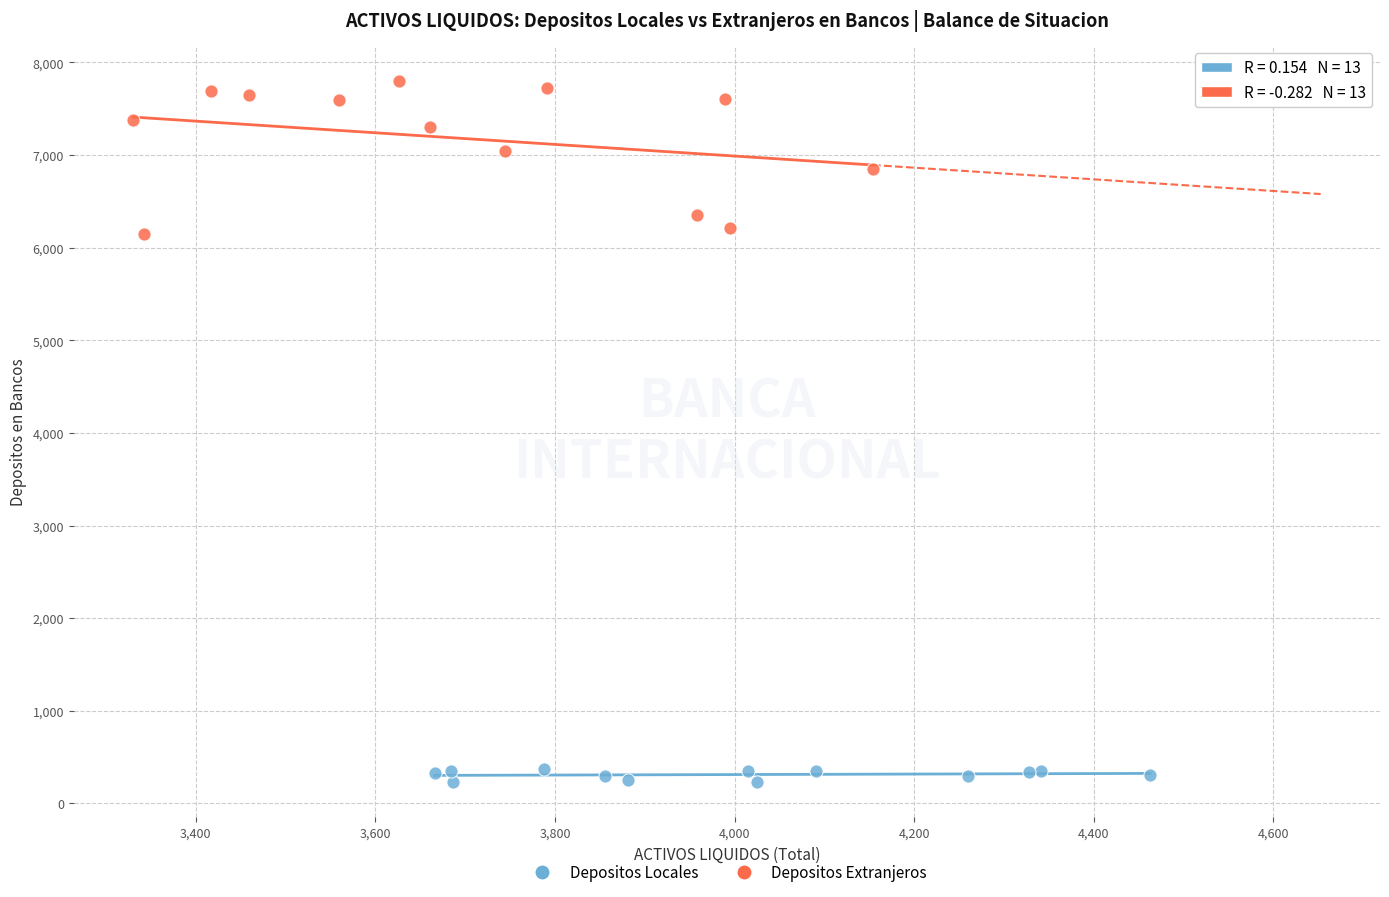

Which series contains the lowest Y value?

Depositos Locales